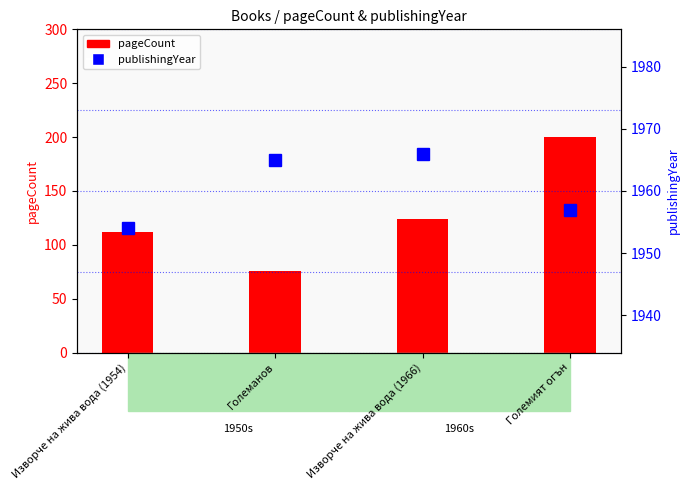

What is the difference between the publishingYear values at Големанов and Изворче на жива вода (1954)?

11